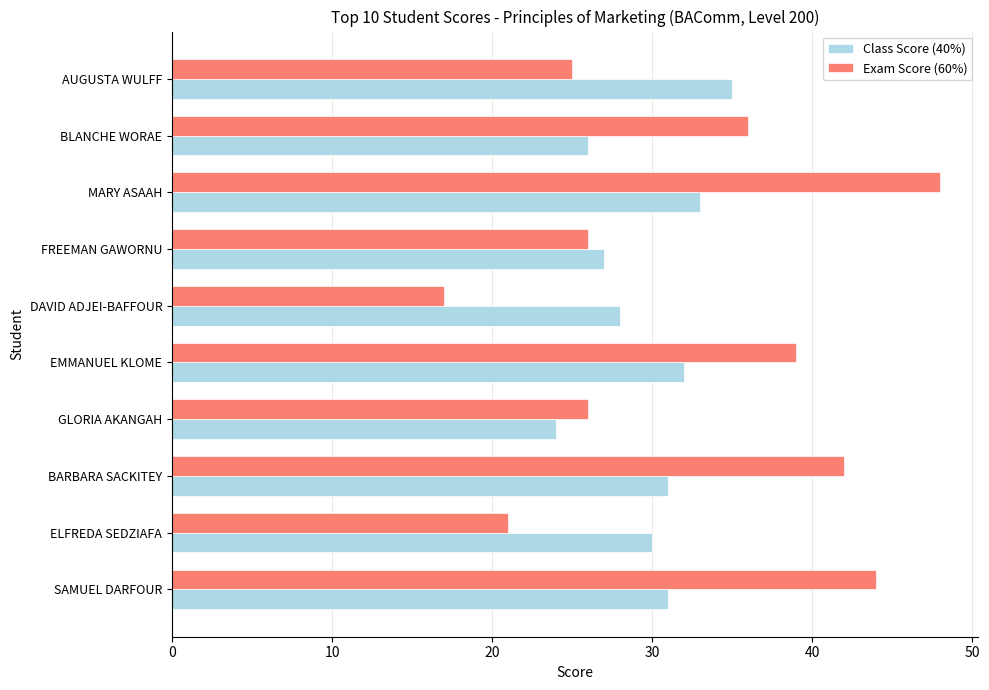

Which series has the largest range (max minus min)?

Exam Score (60%)